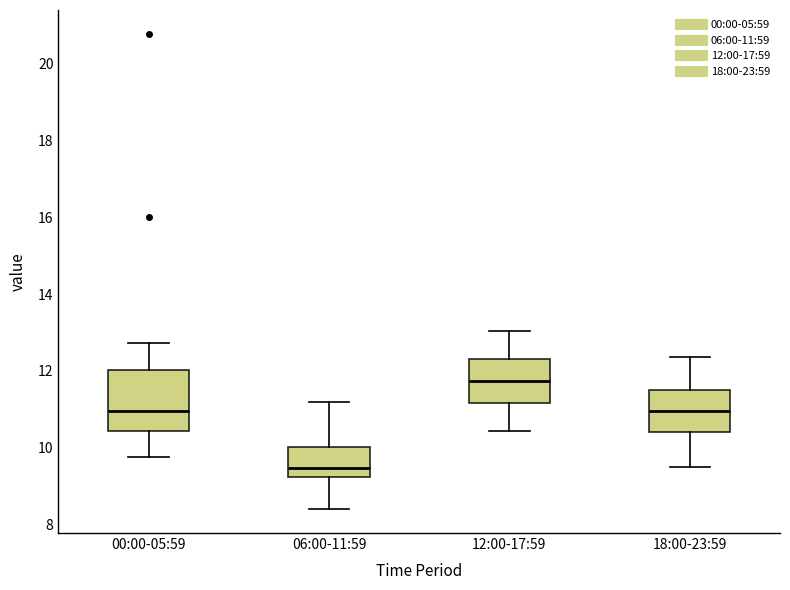

Which box is the tallest, from its lower edge to its upper edge?

00:00-05:59